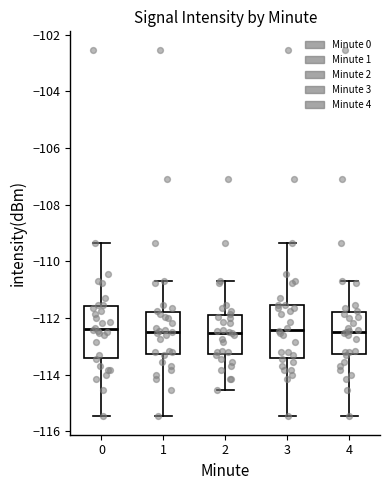

Where does the median line of the box at x = 0 sit on the y-axis? The values are not printed on the chart, so give them approximately, as read against the axis.

-112.4